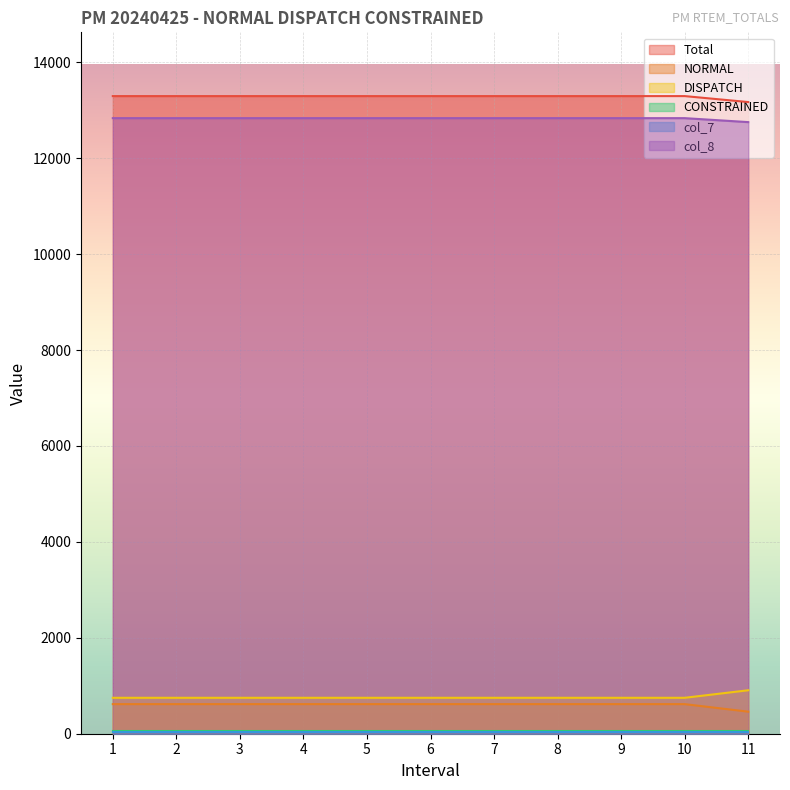

Which series changed the most between 5 and 6?

Total